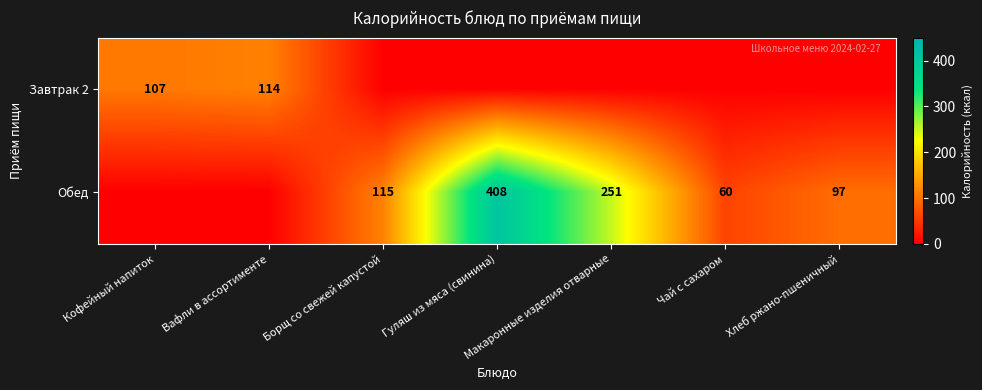

Is it true that Обед equals 408 at Гуляш из мяса (свинина)?

True